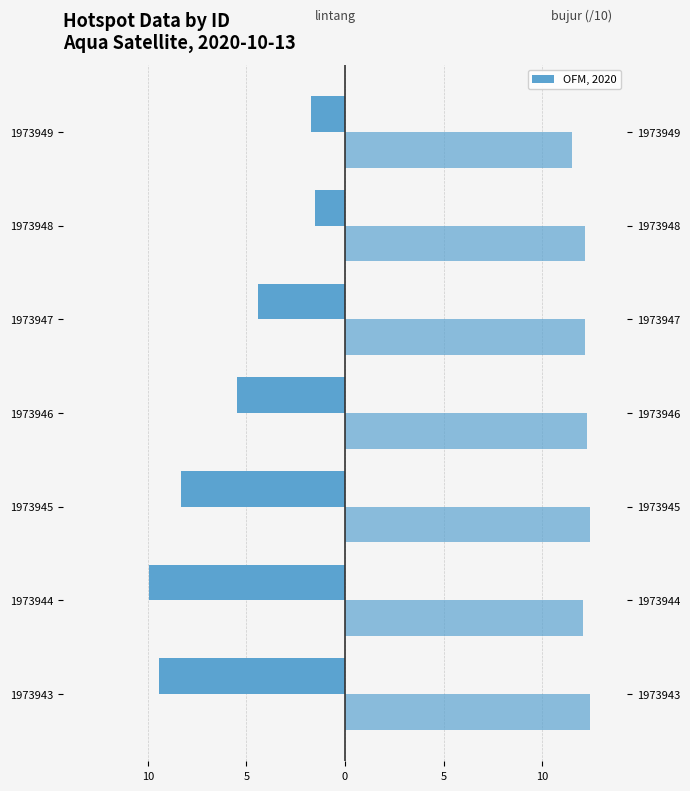

The bujur (/10) series shows 6.5 at 1973945. True or false?

False